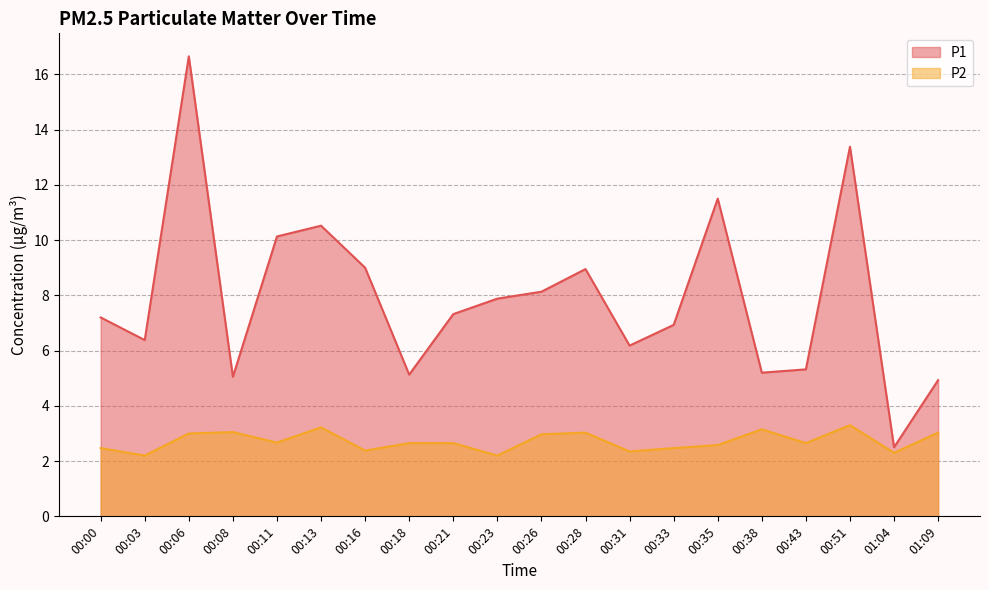

What is the lowest value of the P2 series?

2.2